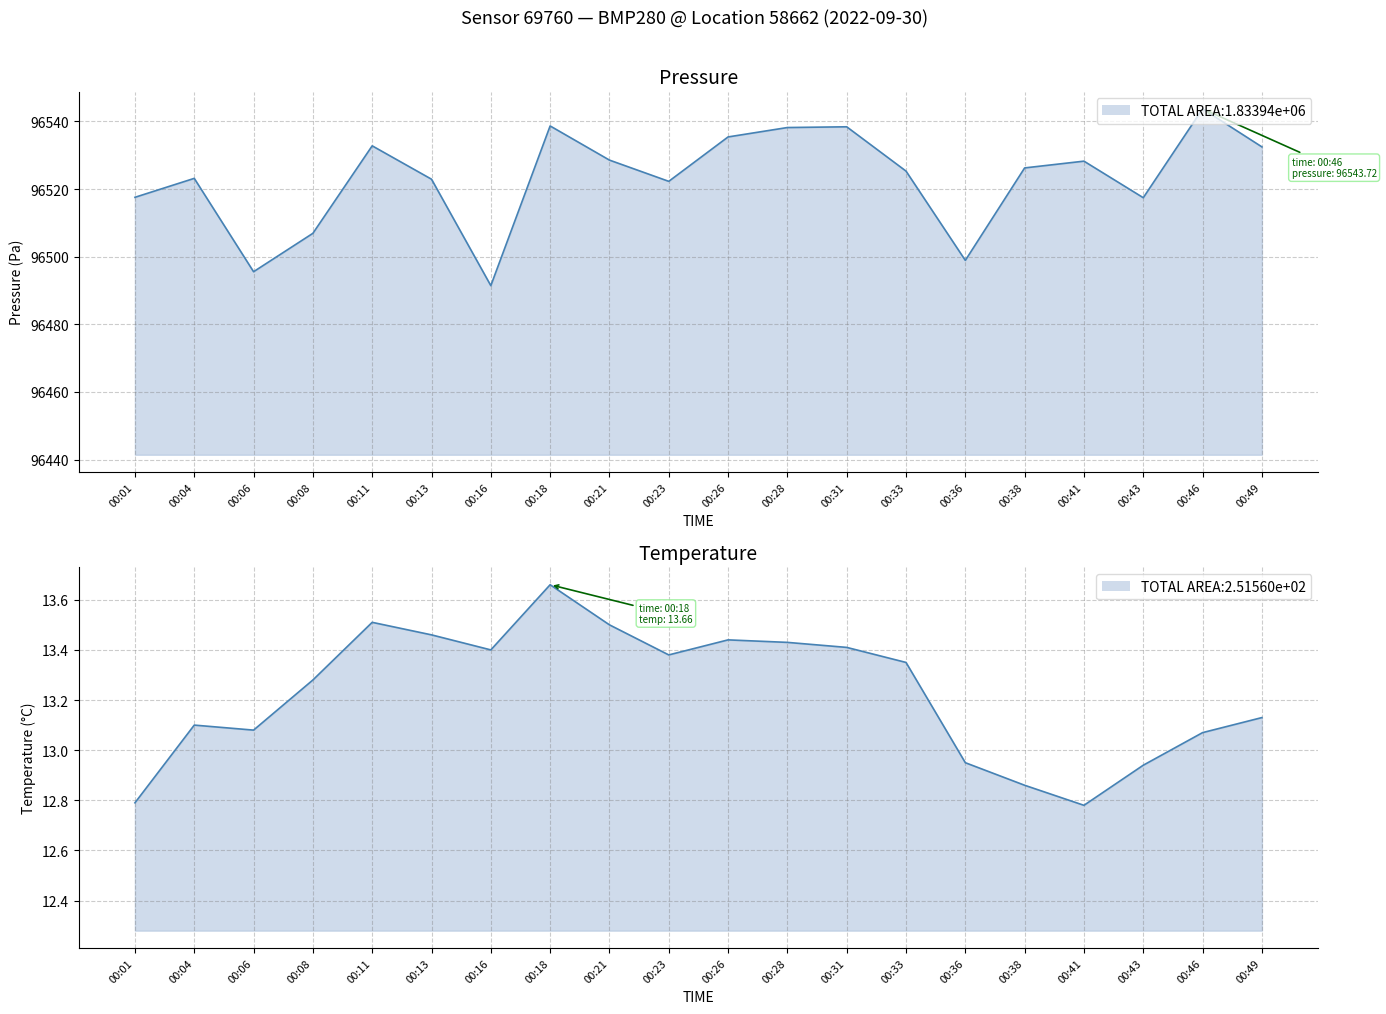

Does the chart display data point markers on the line(s)?

No